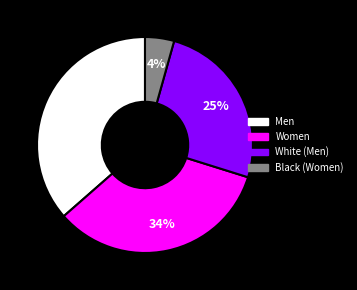

To the nearest percent, what is the average slice percentage?

25%